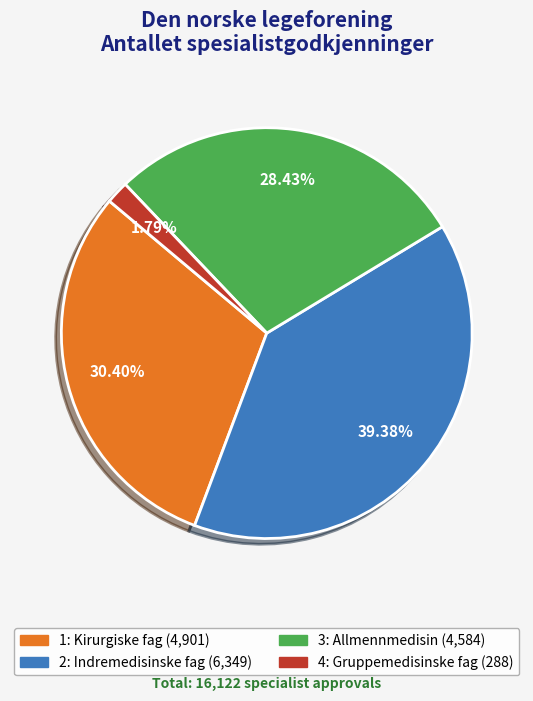

Between 3: Allmennmedisin and 4: Gruppemedisinske fag, which is larger?

3: Allmennmedisin